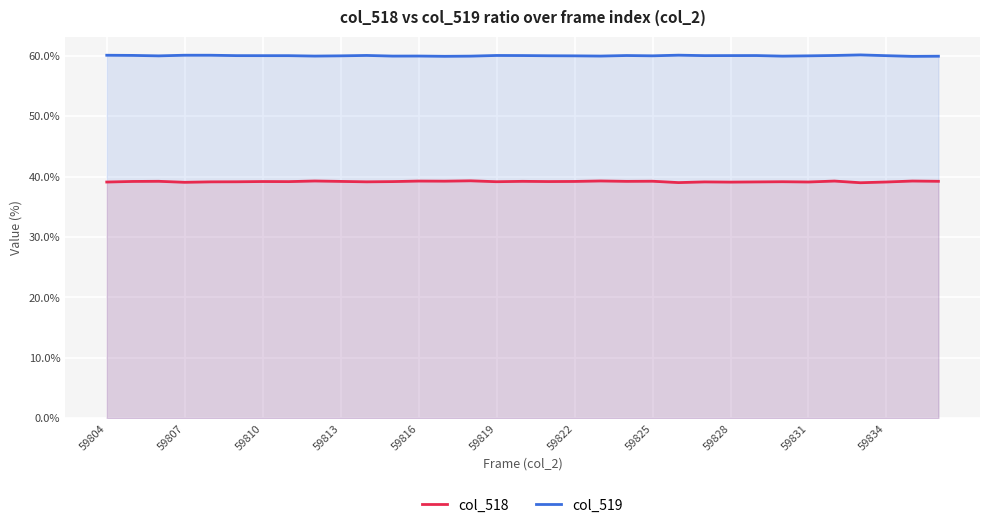

What is the difference between the highest and lowest values at 59831?

20.9